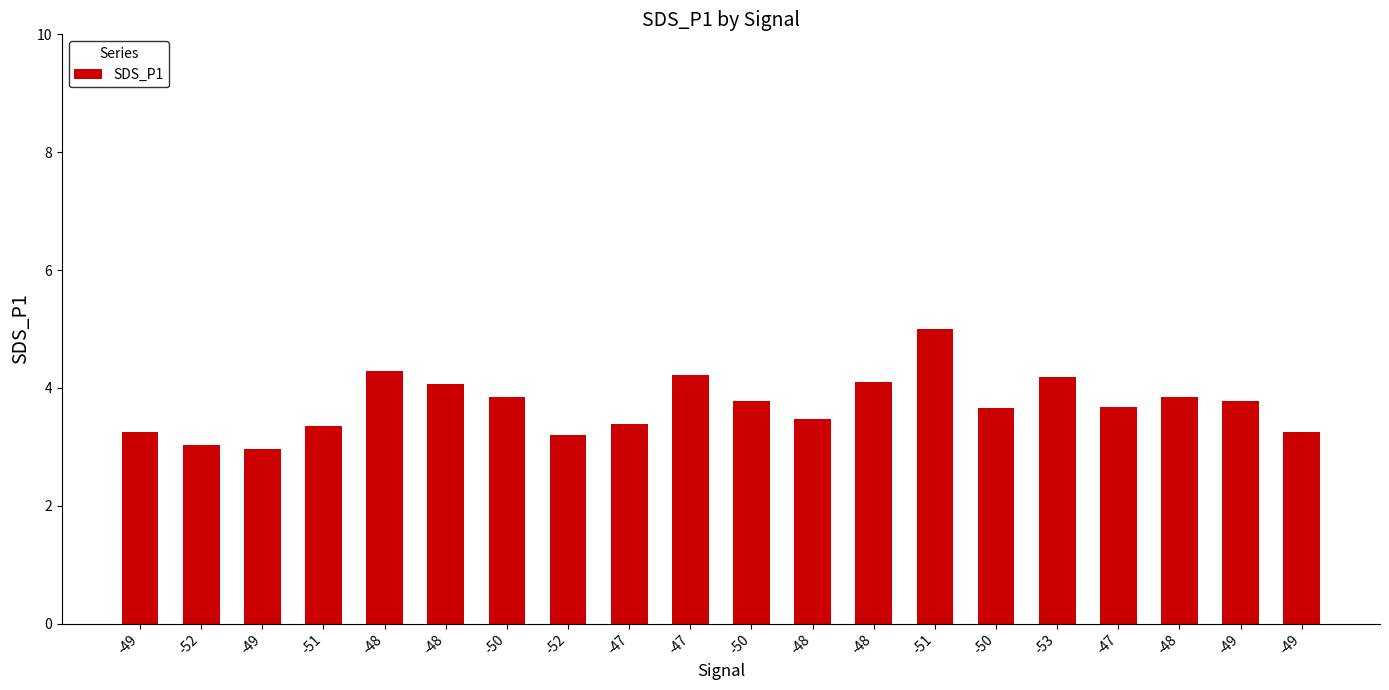

What is the minimum value shown in the chart?

3.0